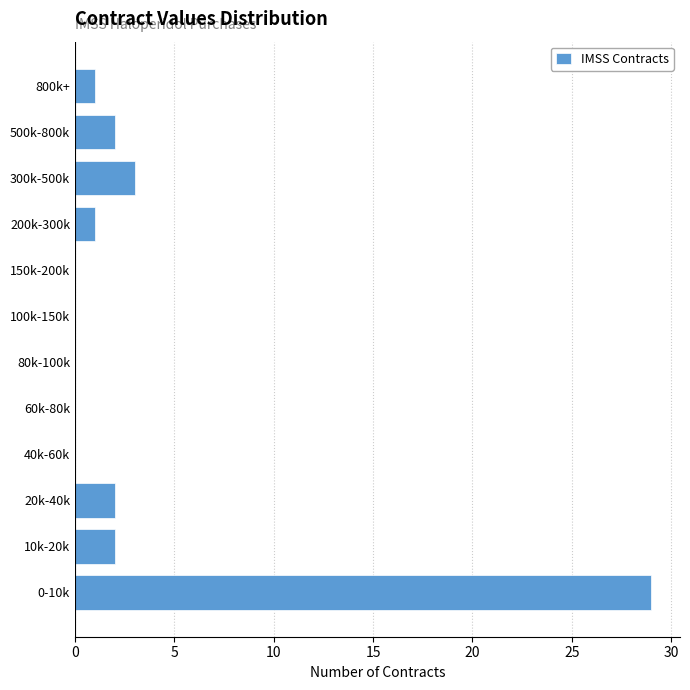

Reading bottom to top, list all the values displayed in this chart.

0-10k=29	10k-20k=2	20k-40k=2	40k-60k=0	60k-80k=0	80k-100k=0	100k-150k=0	150k-200k=0	200k-300k=1	300k-500k=3	500k-800k=2	800k+=1